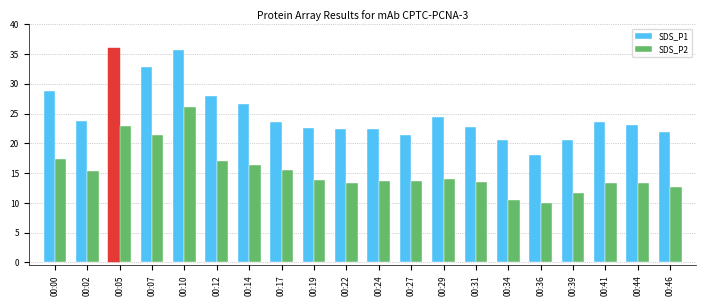

List the series in order of their peak value, highest first.

SDS_P1, SDS_P2